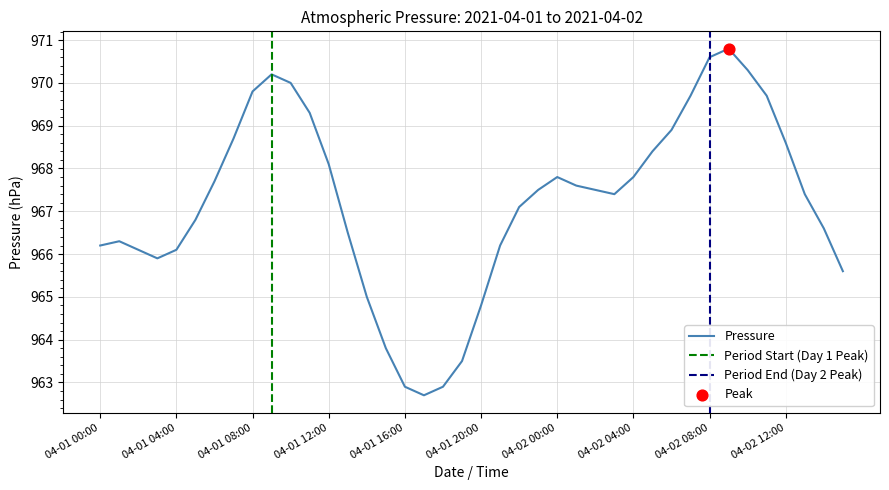

True or false: Pressure has a value of 462.1 at 04-01 12:00.

False